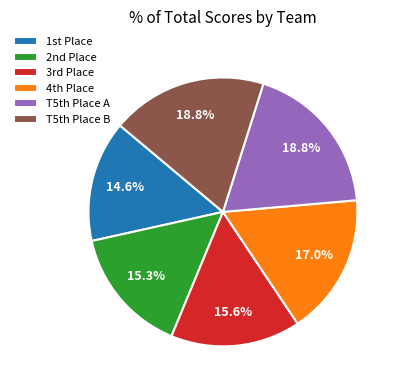

Does any single category account for the majority?

No